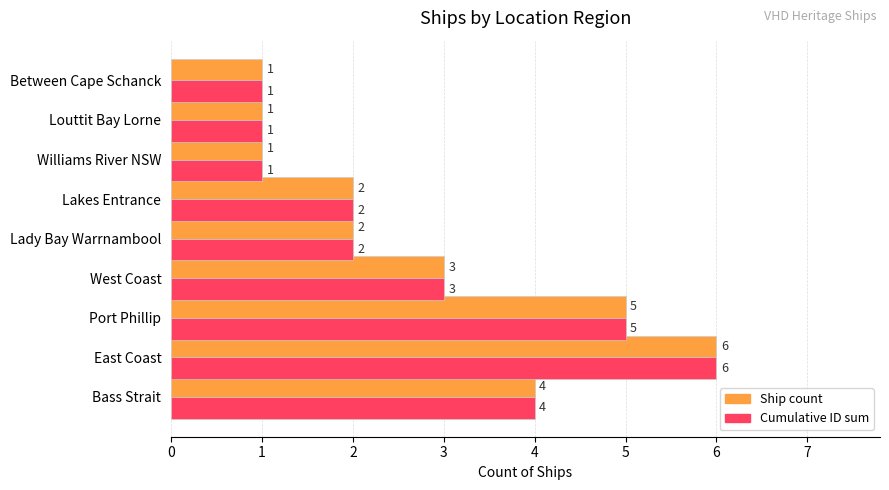

At which category is the sum across all series the highest?

East Coast